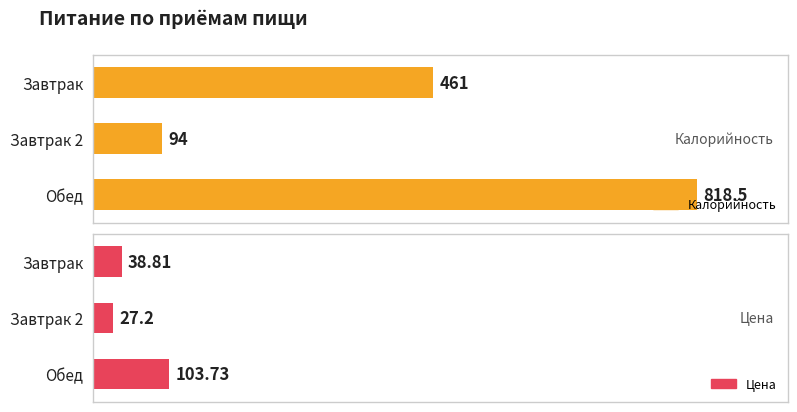

What is the value of the Калорийность bar at the 1st from the left?

461.0